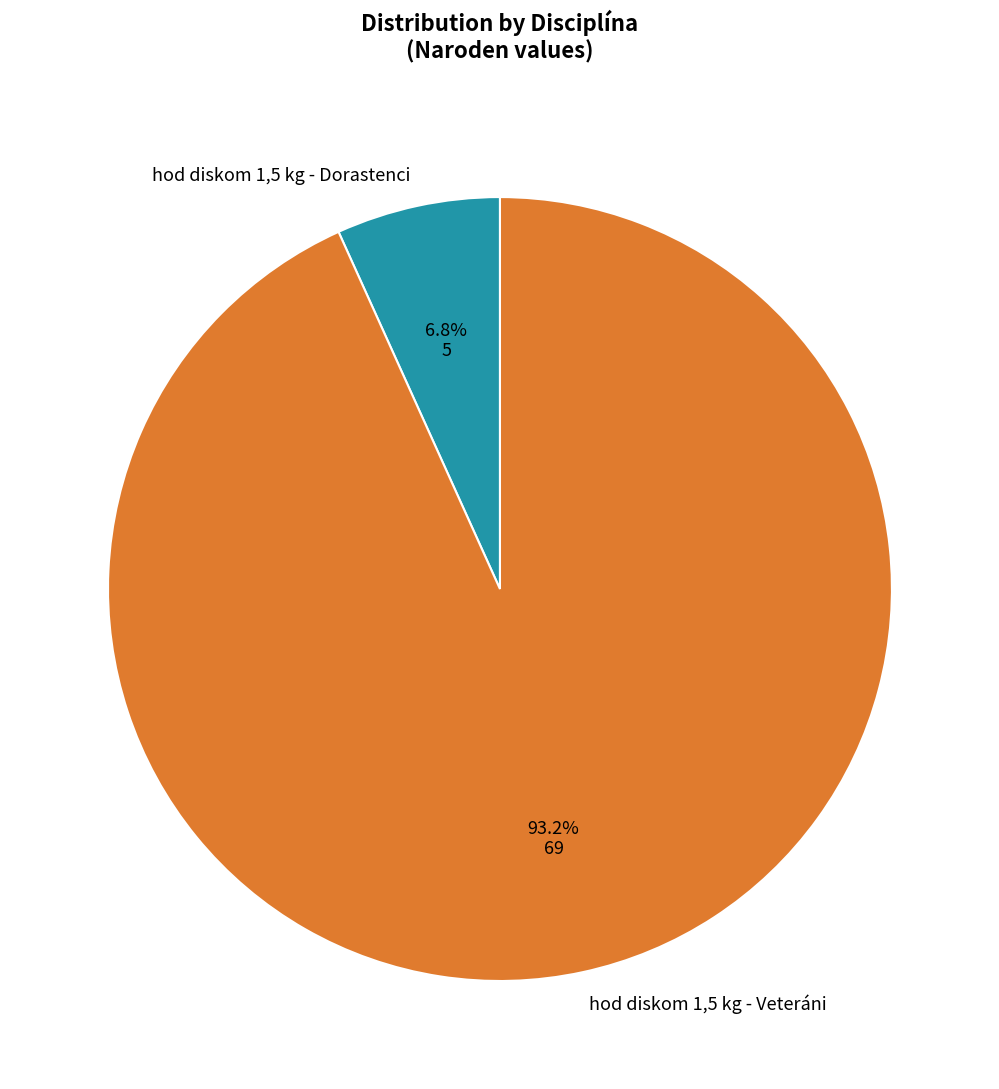

Does hod diskom 1,5 kg - Veteráni represent more than half of the total?

Yes